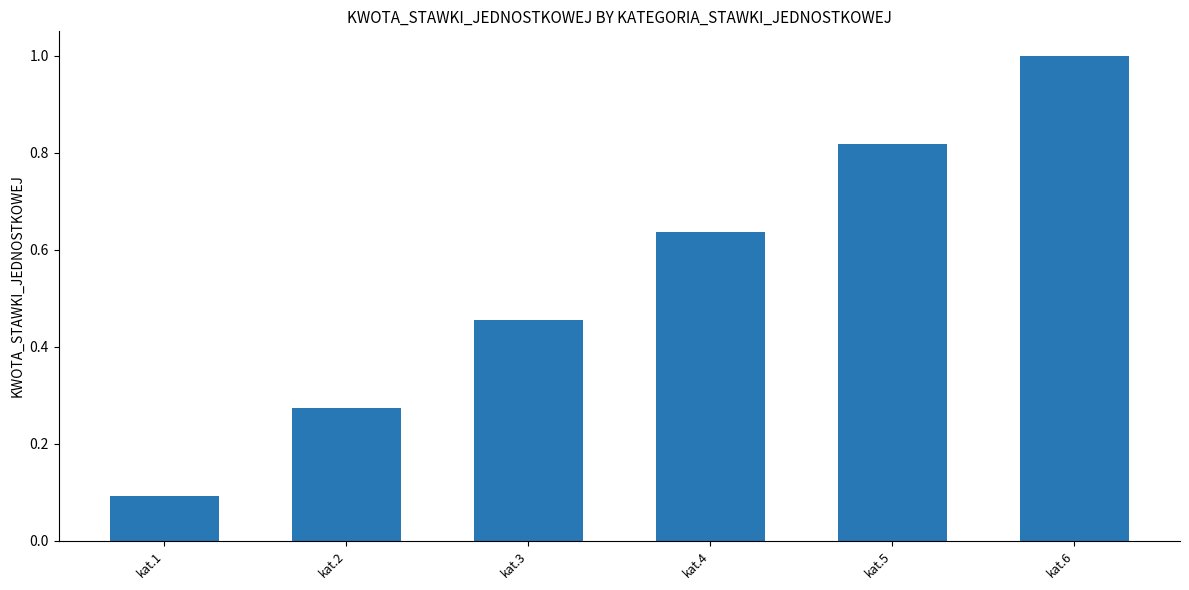

Rank the categories by value from lowest to highest.

kat.1, kat.2, kat.3, kat.4, kat.5, kat.6